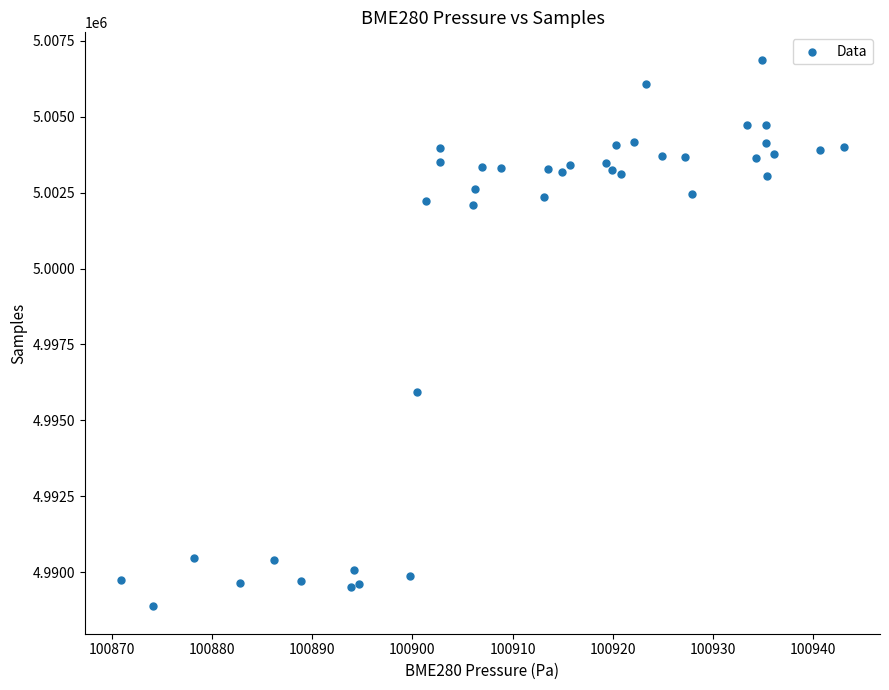

What is the range of Y values (max minus min)?

18003